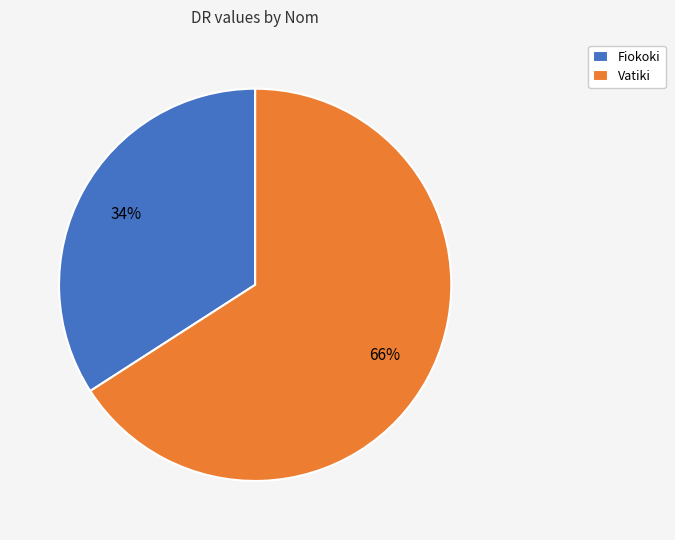

How many segments does this pie chart have?

2